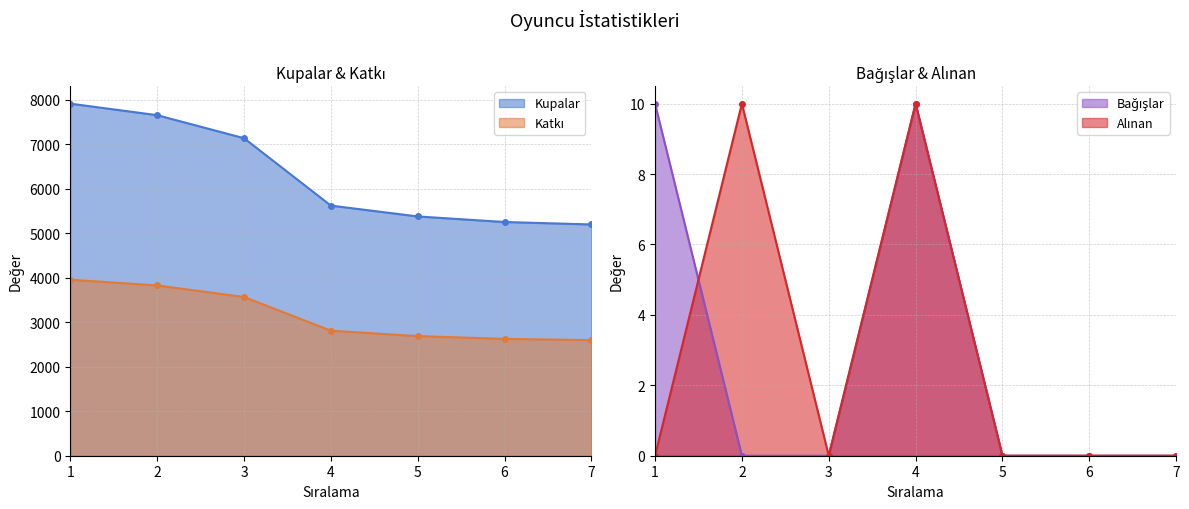

How many Alınan values are between 0 and 10?

7